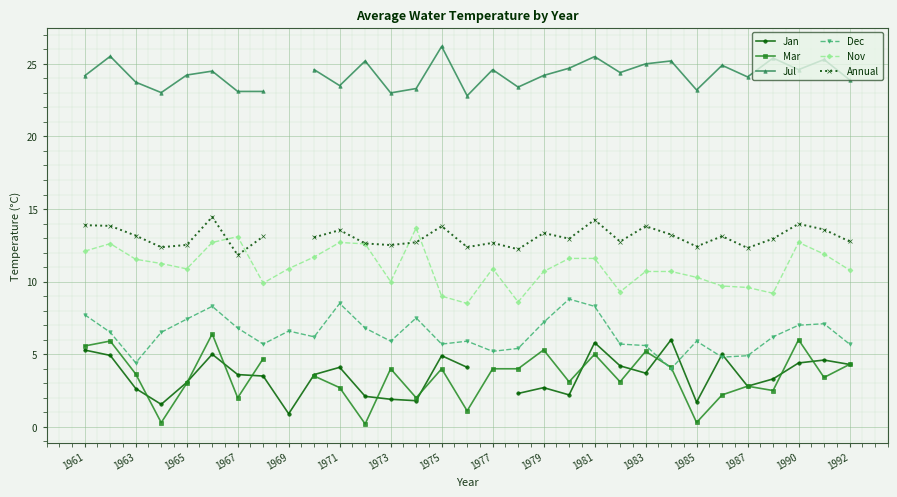

What is the highest value of the Dec series?

8.8